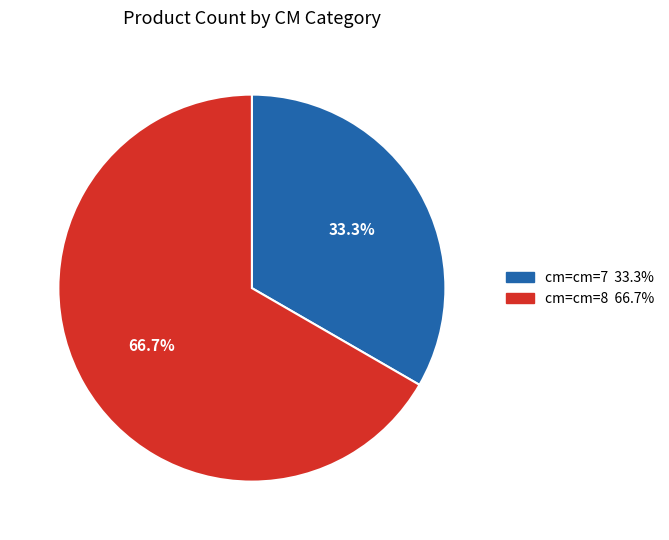

Is there a majority slice in this chart?

Yes